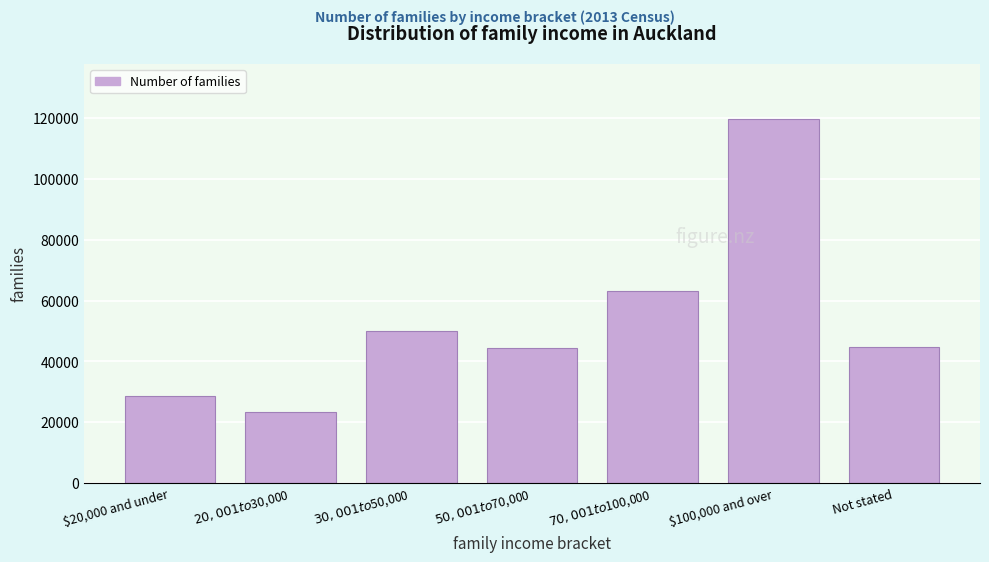

Reading left to right, what are all the values shown in this chart?

28635	23511	50100	44298	63138	119781	44871